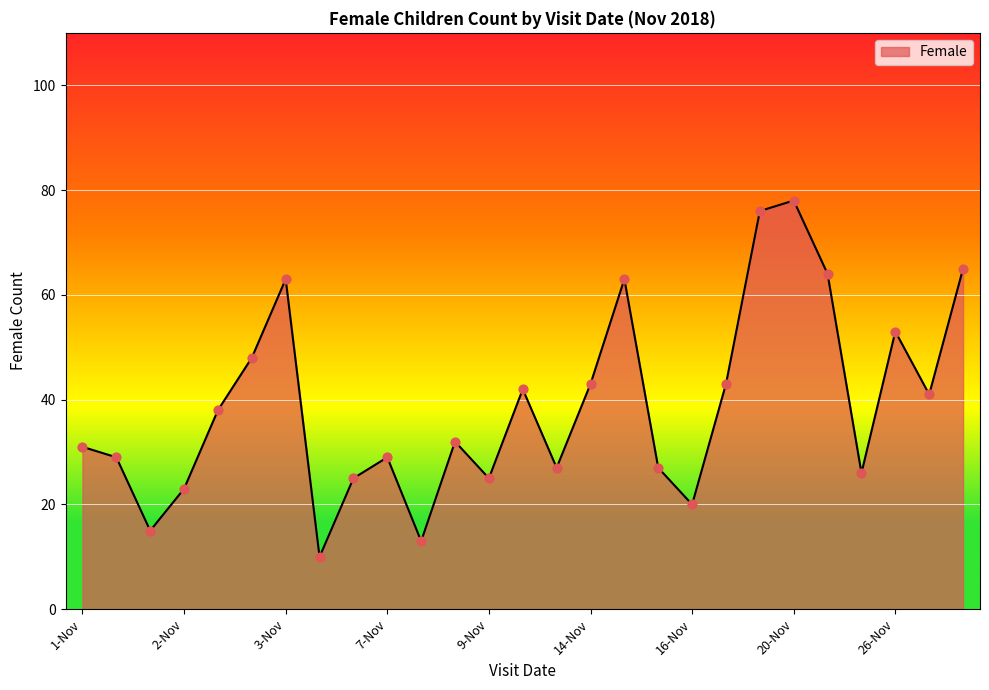

What is the minimum value shown in the chart?

10